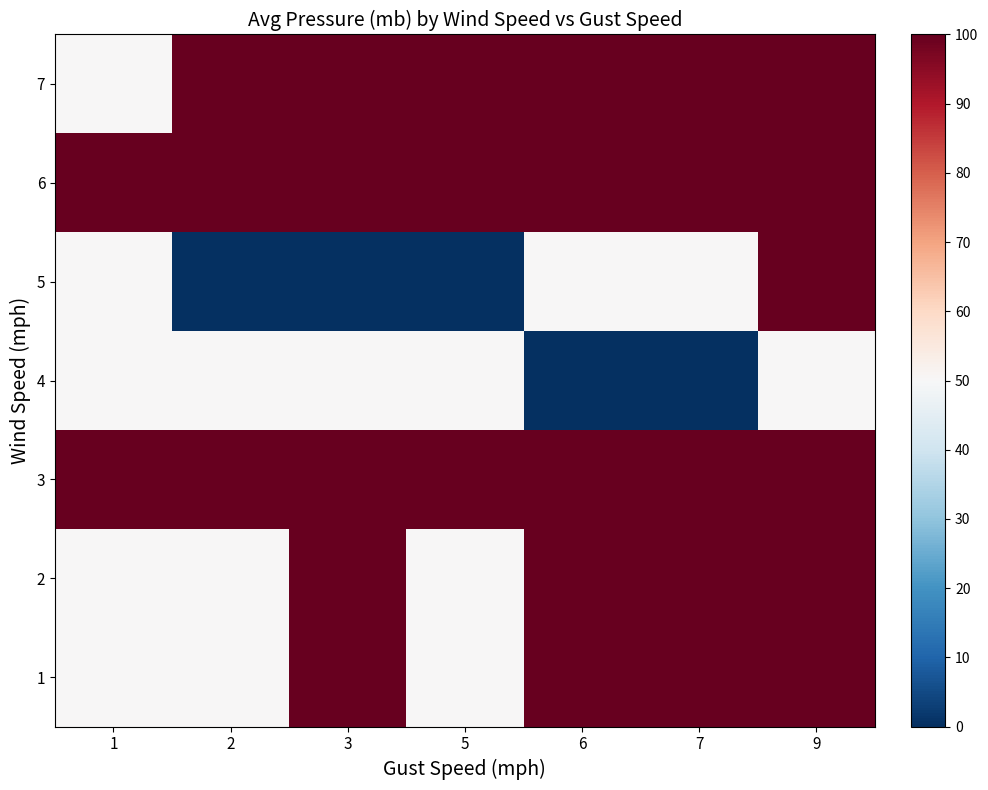

How many categories are shown in the chart?

7